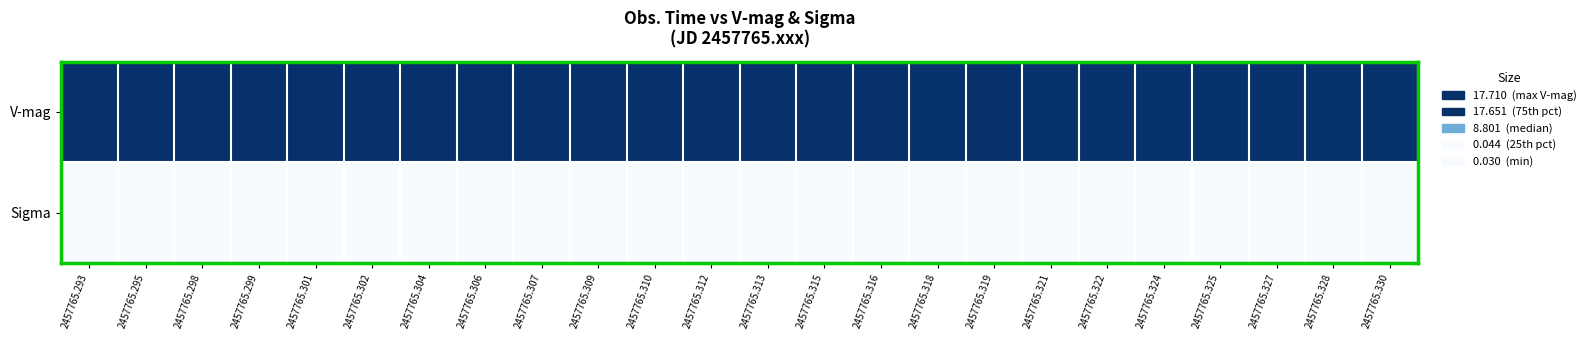

Rank the series at 2457765.315 from lowest to highest value.

Sigma, V-mag